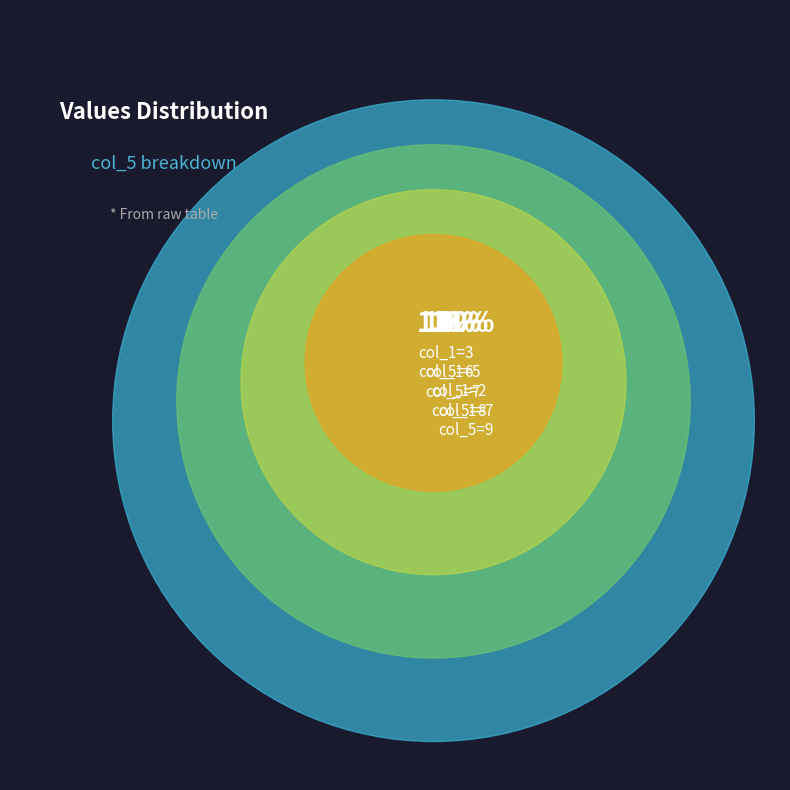

Is there a majority slice in this chart?

No